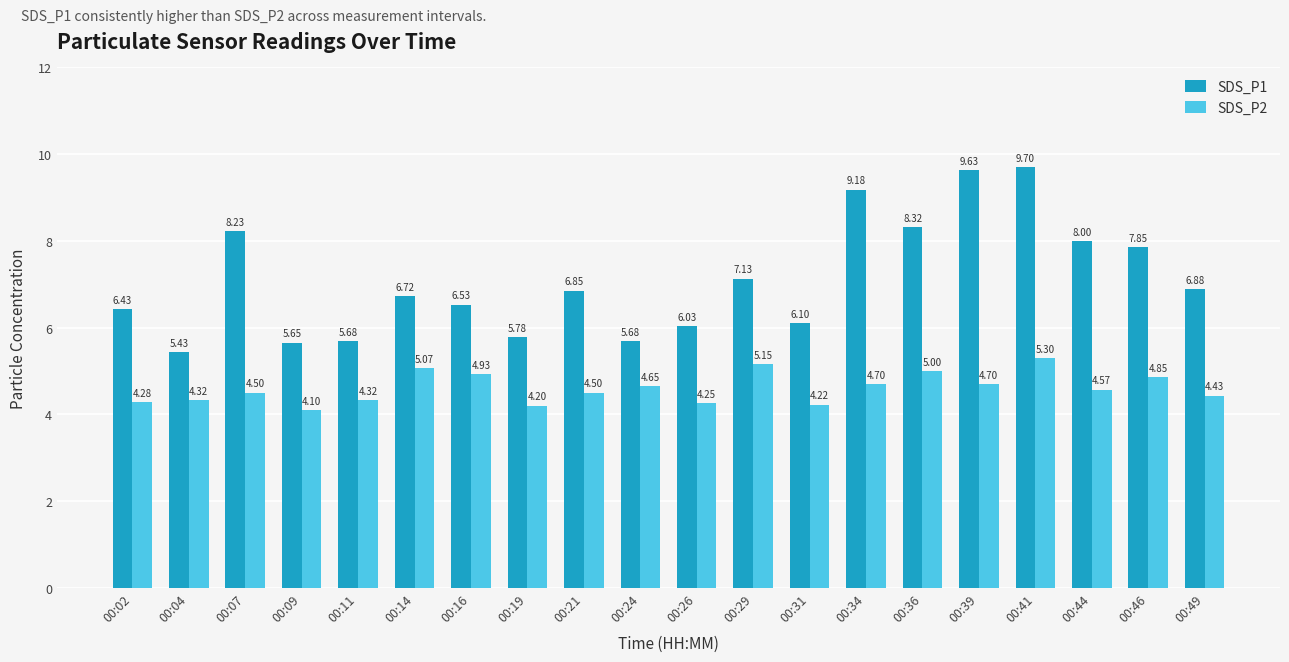

Which series changed the most between 00:19 and 00:41?

SDS_P1